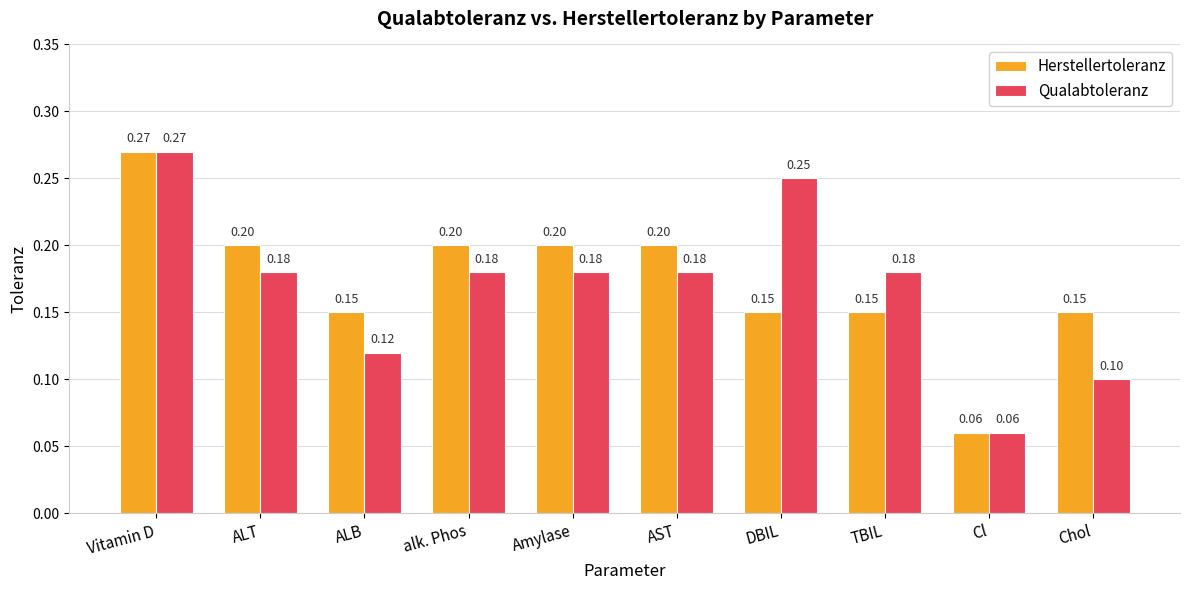

What is the sum of all Herstellertoleranz values?

1.7